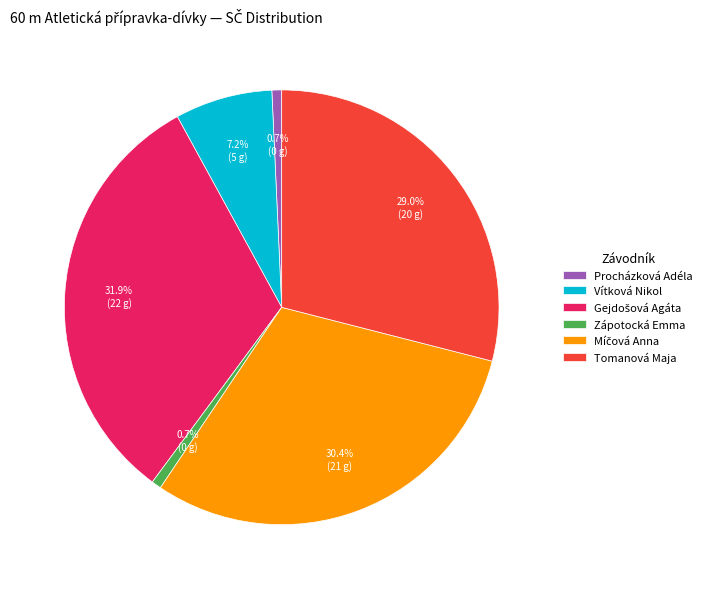

True or false: Zápotocká Emma accounts for 8% of the total.

False